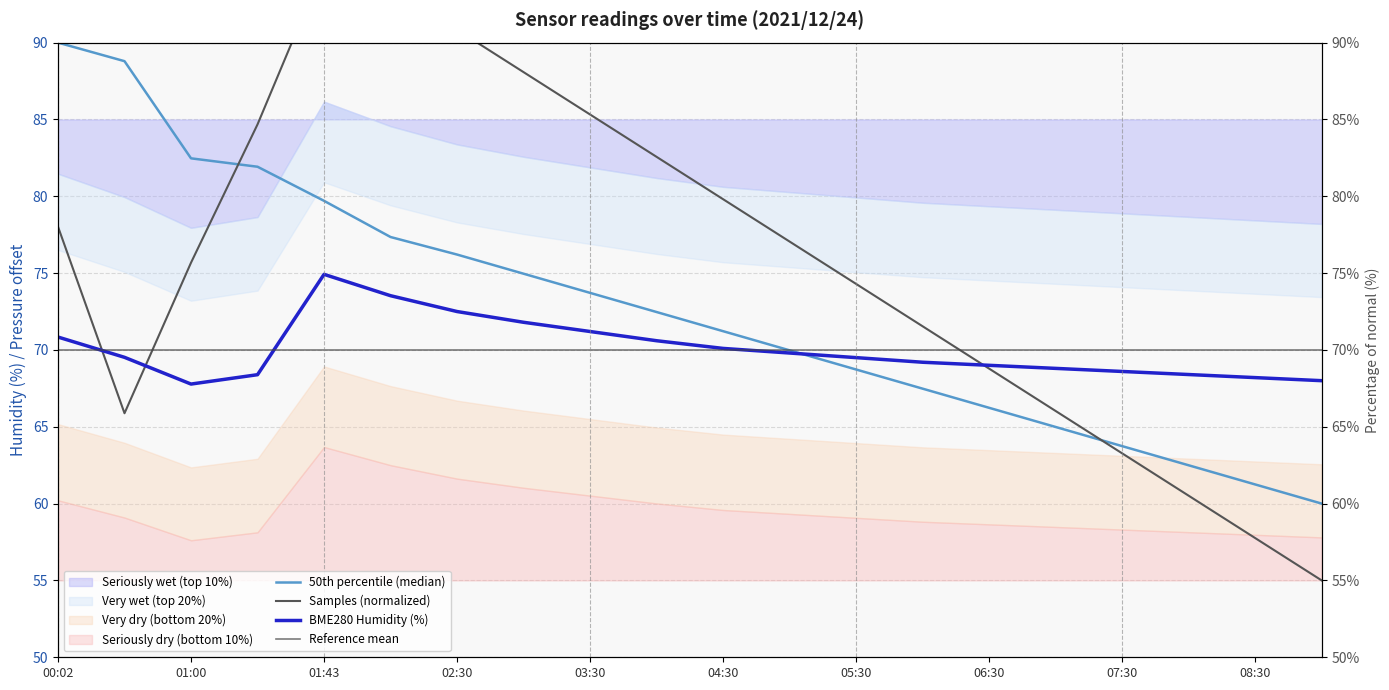

How many times do BME280_pressure_norm and Samples_norm cross each other?

2